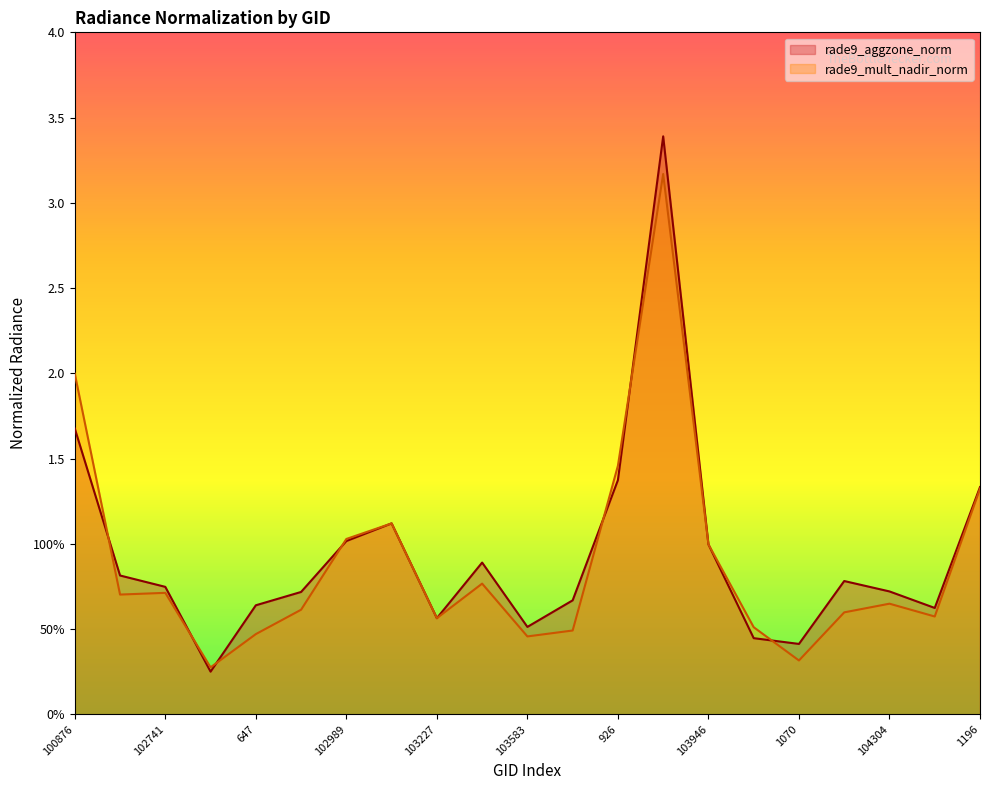

Reading left to right, what are all the values shown in this chart?

rade9_aggzone_norm: 1.7	0.8	0.7	0.3	0.6	0.7	1.0	1.1	0.6	0.9	0.5	0.7	1.4	3.4	1.0	0.4	0.4	0.8	0.7	0.6	1.3
rade9_mult_nadir_norm: 2.0	0.7	0.7	0.3	0.5	0.6	1.0	1.1	0.6	0.8	0.5	0.5	1.5	3.2	1.0	0.5	0.3	0.6	0.6	0.6	1.3